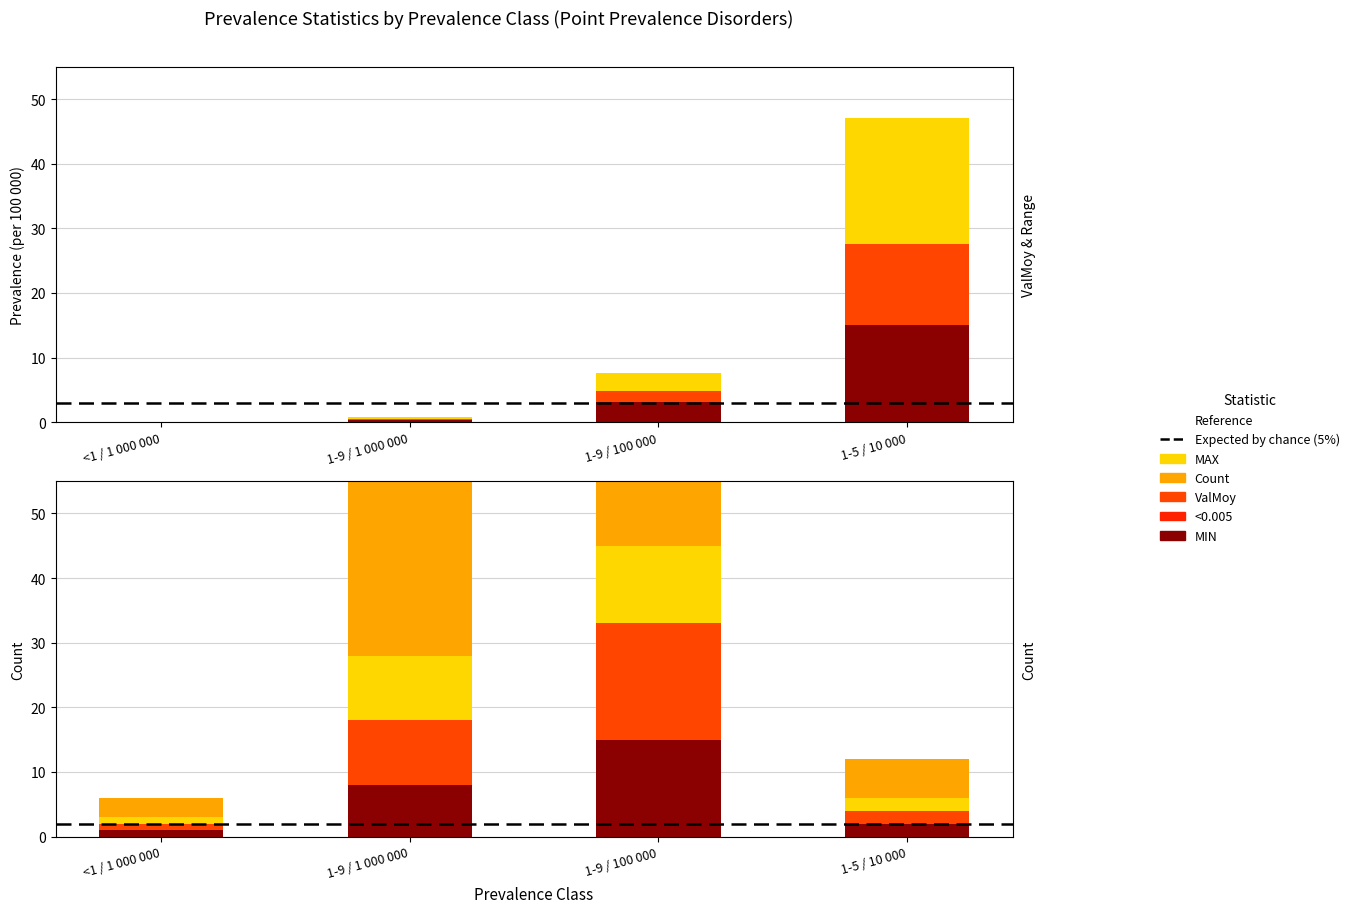

What position from the left is 1-9 / 1 000 000?

2